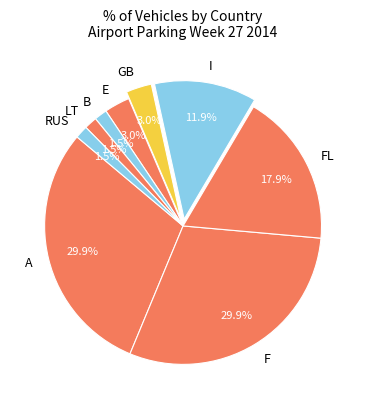

To the nearest percent, what portion does E represent?

3%